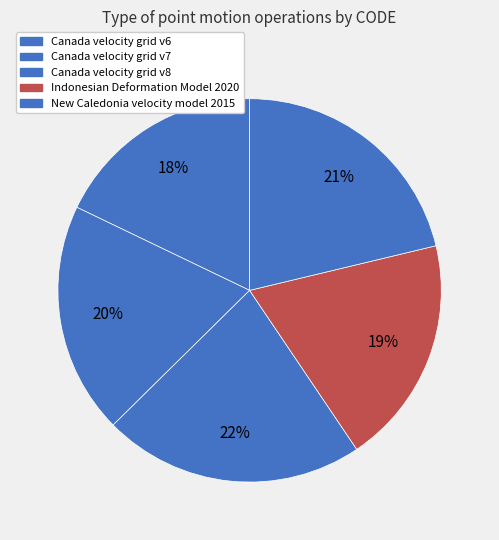

To the nearest percent, what portion does Indonesian Deformation Model 2020 represent?

19%